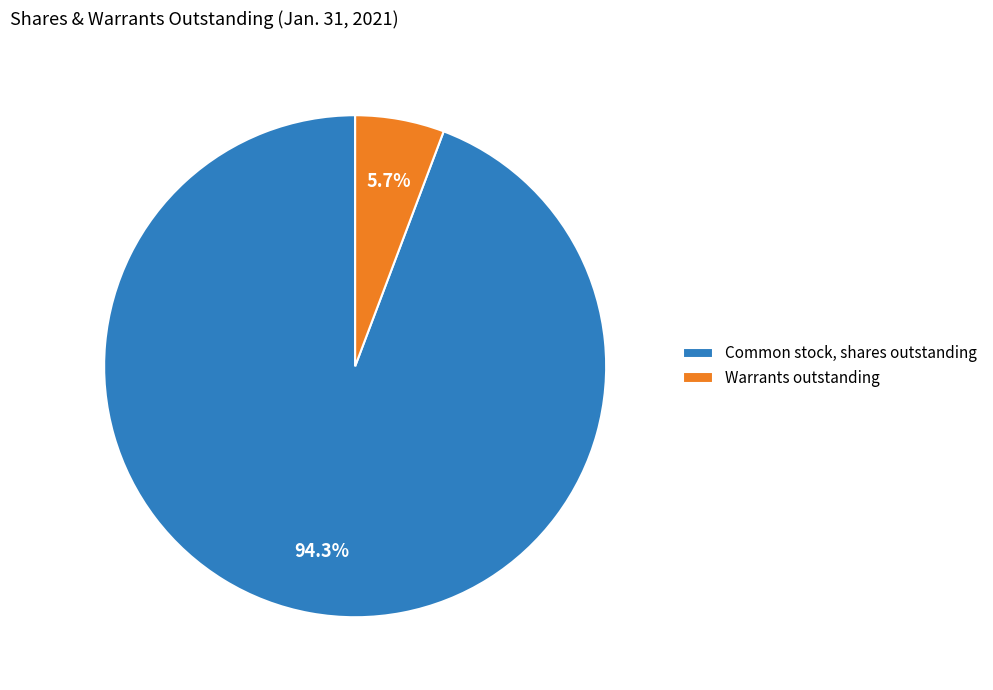

To the nearest percent, what is the difference between the Common stock, shares outstanding and Warrants outstanding slice percentages?

89%